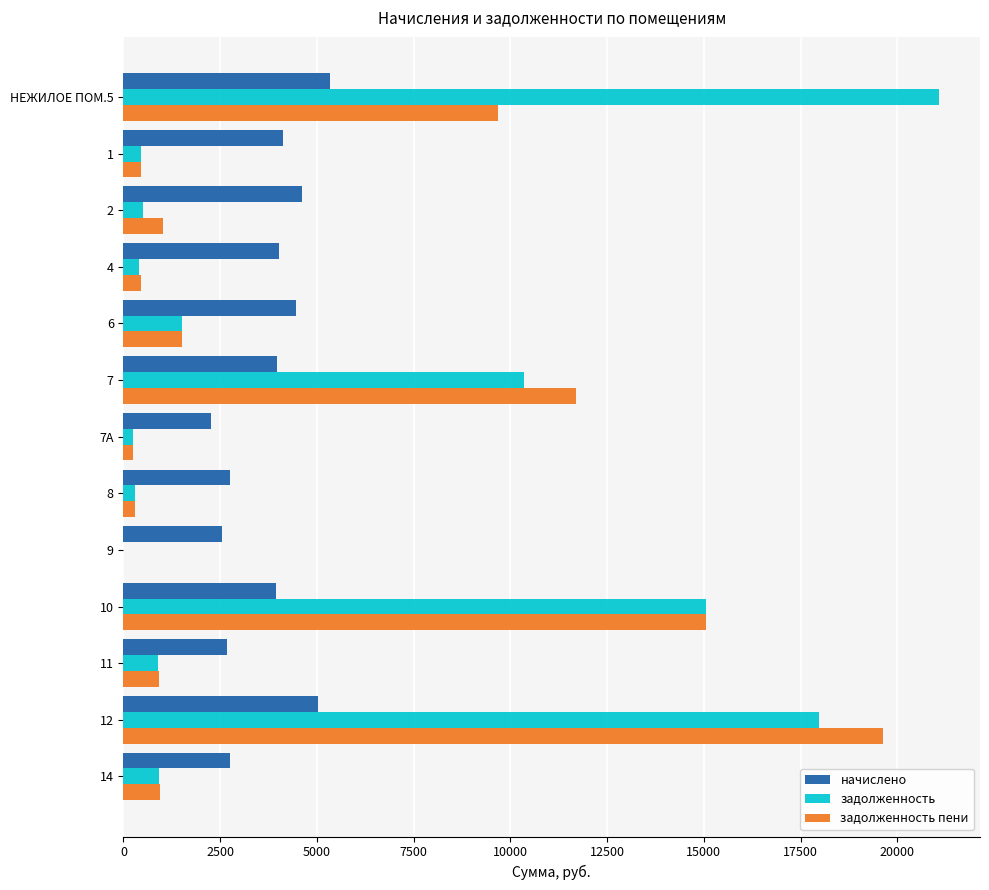

Which series has the largest range (max minus min)?

задолженность